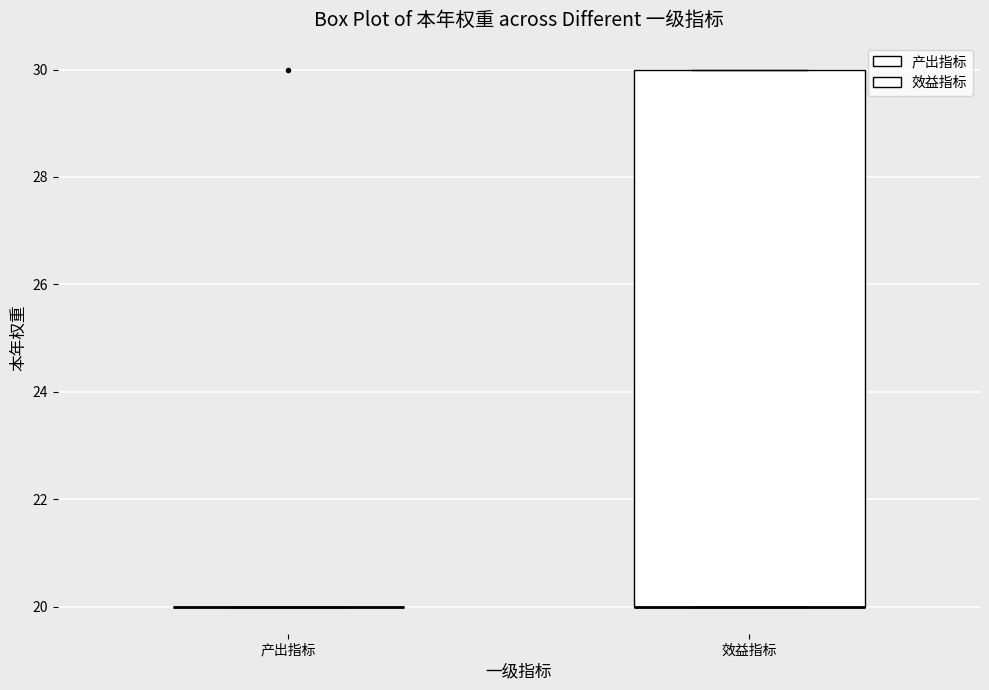

Comparing the boxes themselves (not the whiskers), which one is the tallest?

效益指标